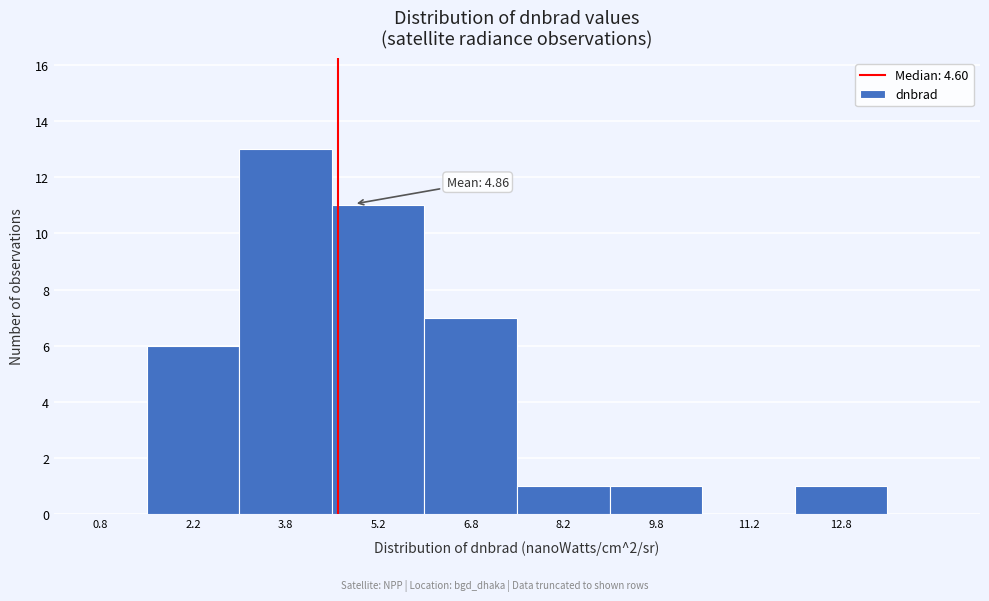

Over which range of the x-axis is the bar tallest?

3.0 to 4.5